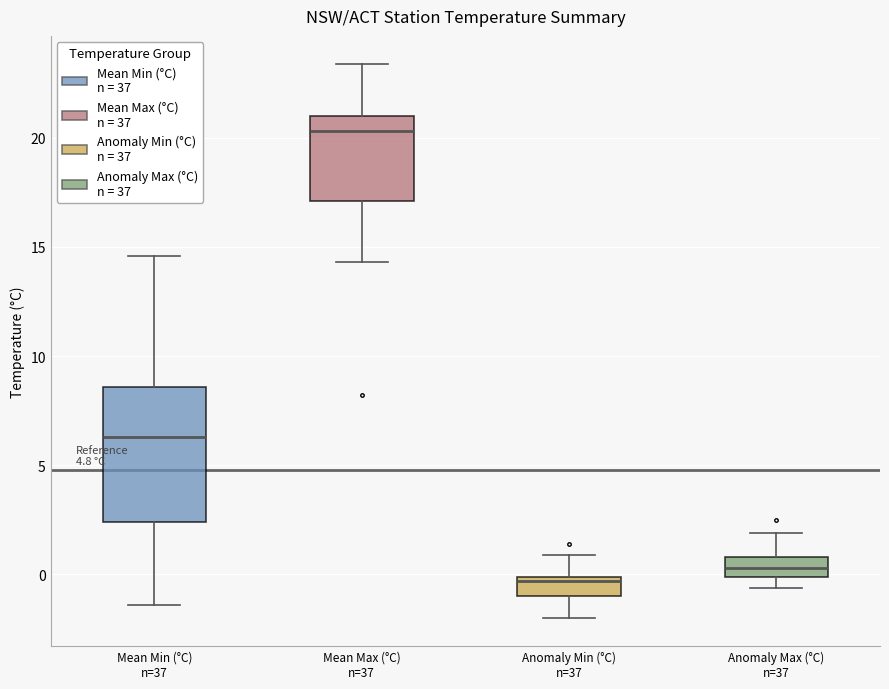

Reading left to right, transcribe this box plot: for each box, give where its median line is, the range the box spans, and where its two whiskers end, as read against the y-axis. The values are not printed on the chart, so give them approximately, as read against the axis.

Mean Min (°C) n=37: median 6.5, box 2.5 to 8.5, whiskers -1.5 to 14.5
Mean Max (°C) n=37: median 20.5, box 17.0 to 21.0, whiskers 14.5 to 23.5
Anomaly Min (°C) n=37: median -0.5, box -1.0 to 0.0, whiskers -2.0 to 1.0
Anomaly Max (°C) n=37: median 0.5, box 0.0 to 1.0, whiskers -0.5 to 2.0